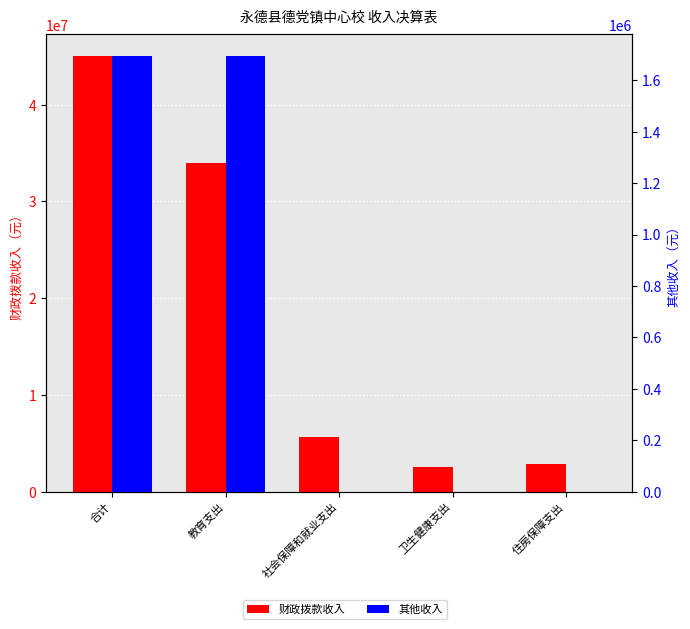

Does the chart contain stacked bars?

No